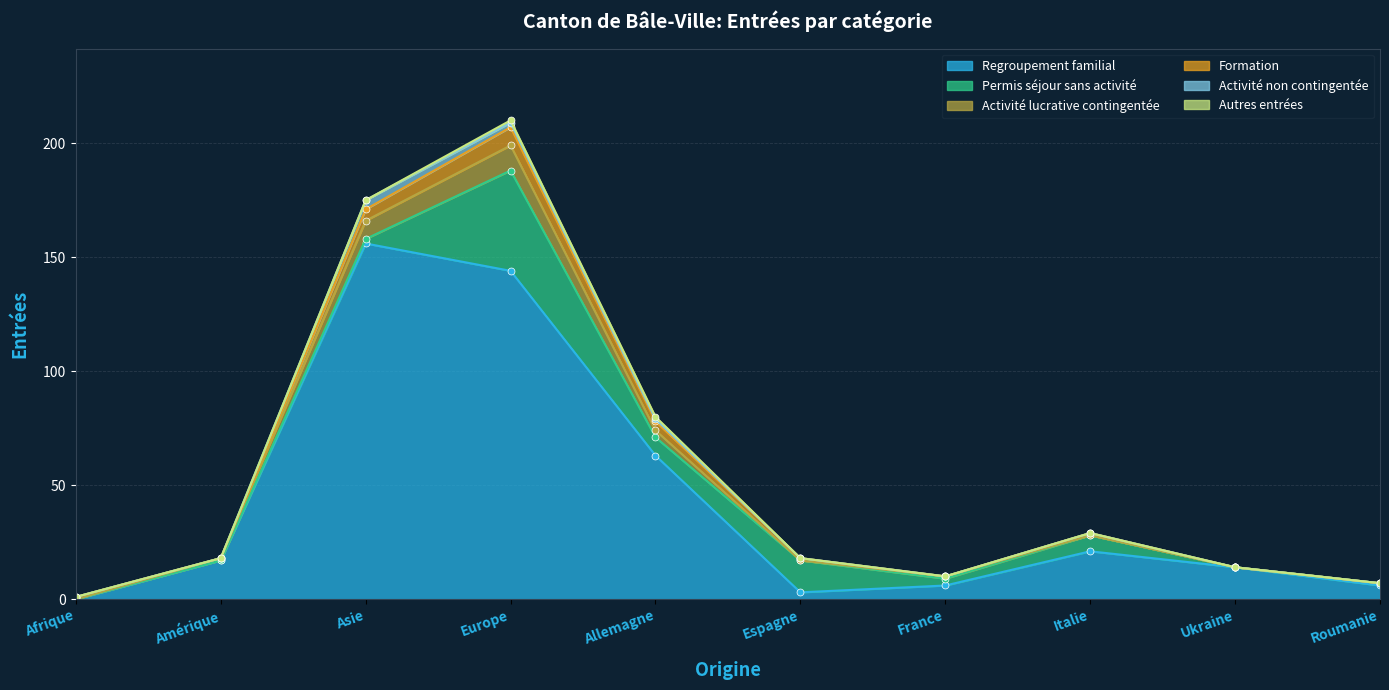

Is it true that Formation equals -4 at Ukraine?

False